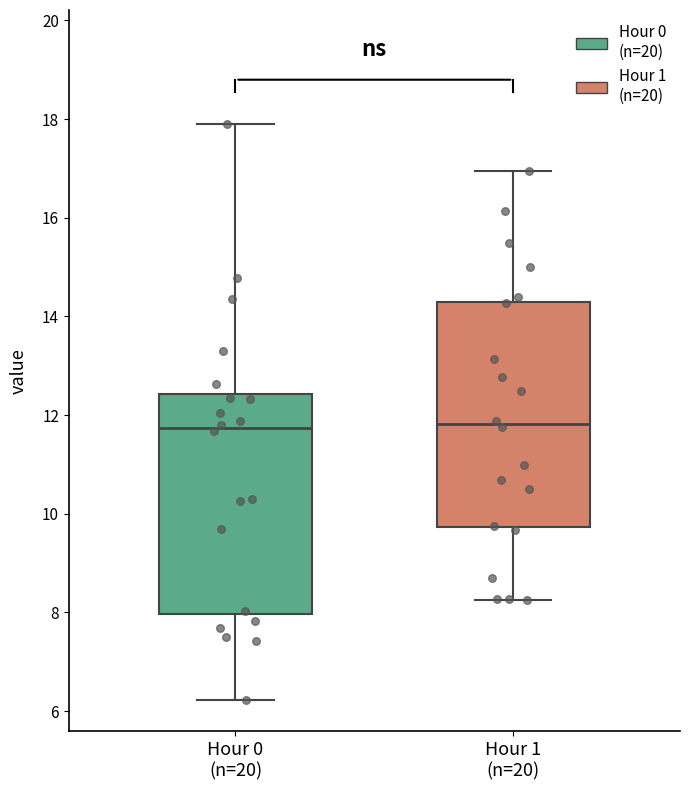

Where does the upper whisker of the box for Hour 1 (n=20) end on the y-axis? The values are not printed on the chart, so give them approximately, as read against the axis.

17.0